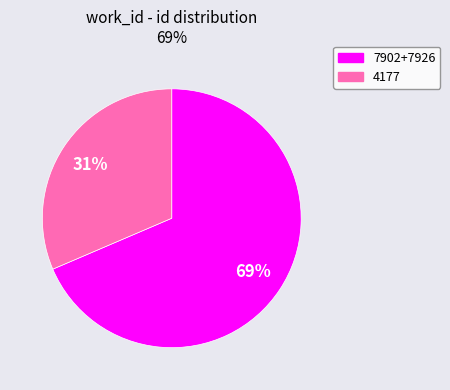

Is there a majority slice in this chart?

Yes